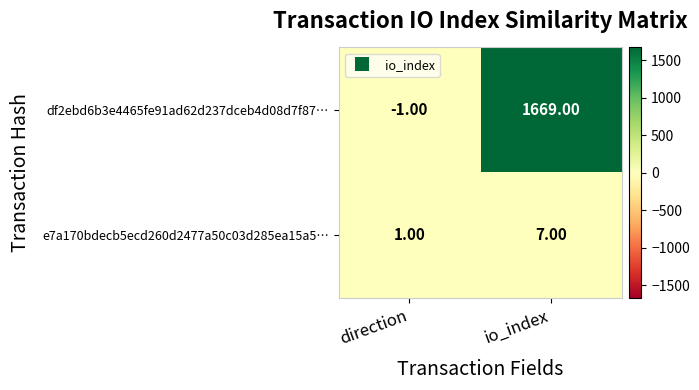

Which series has the largest total across all categories?

df2ebd6b3e4465fe91ad62d237dceb4d08d7f87…